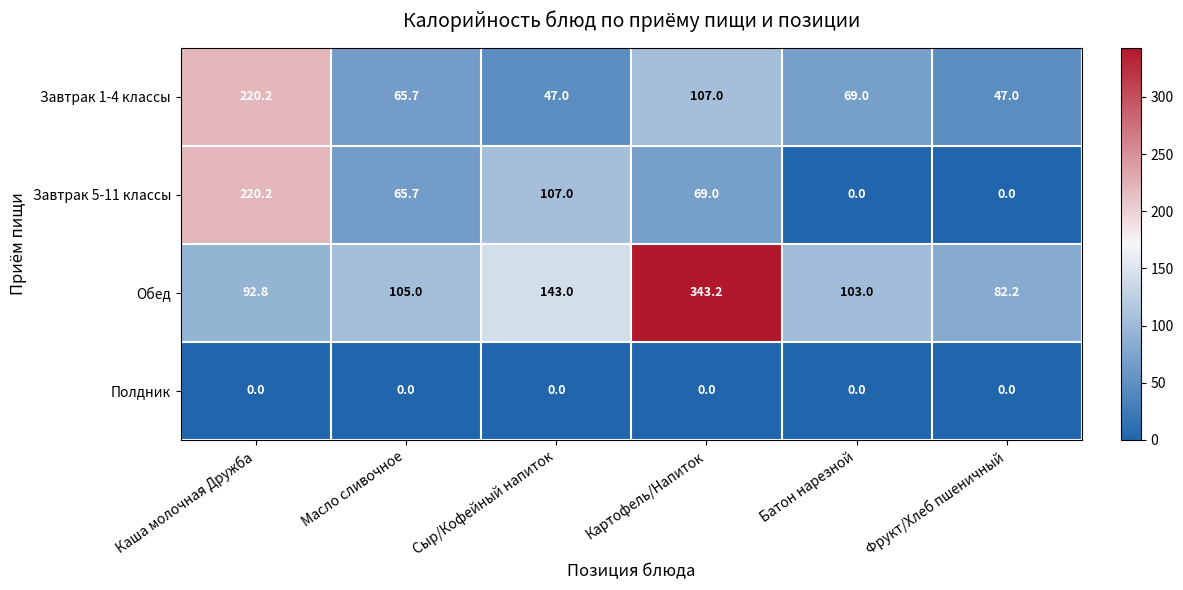

What is the average value of the Завтрак 5-11 классы series?

77.0